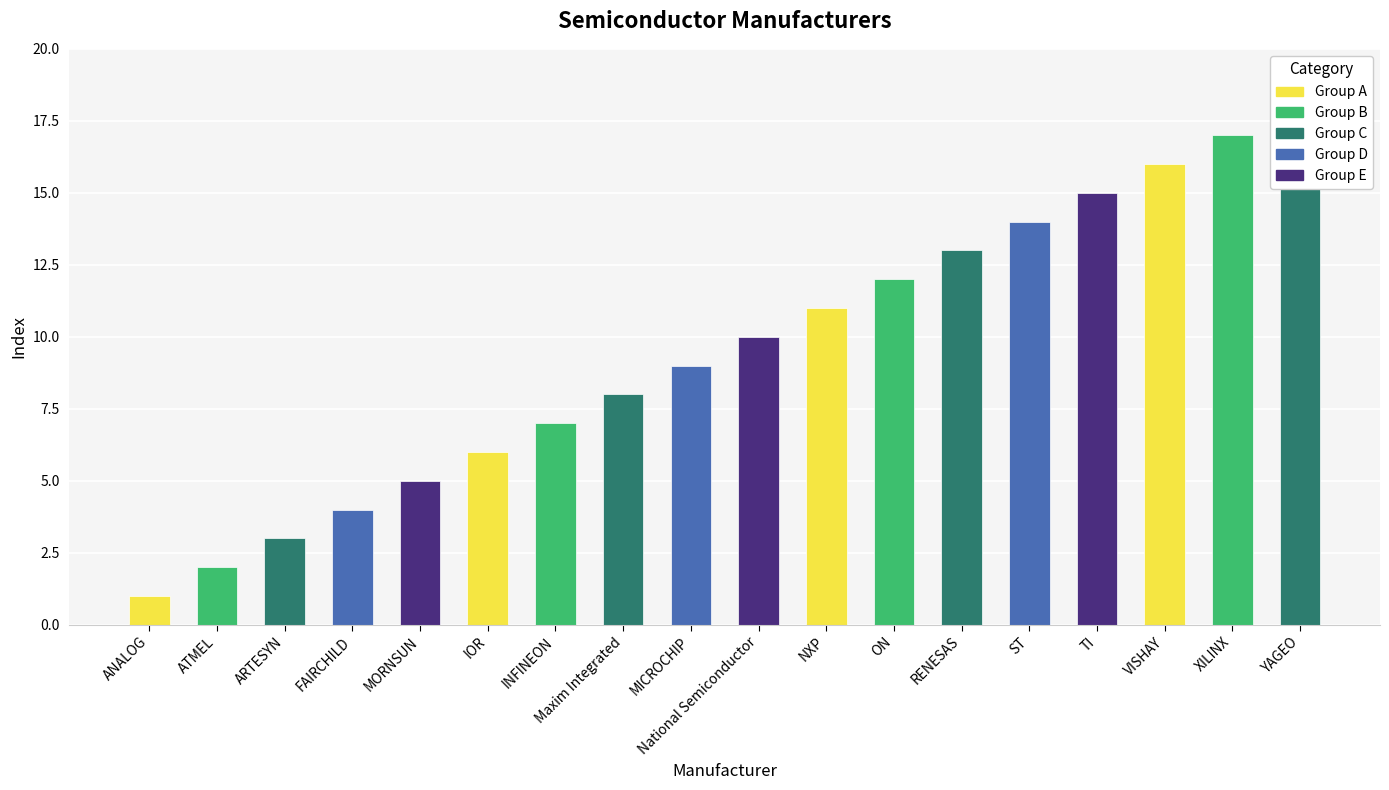

Between Maxim Integrated and MICROCHIP, which is larger?

MICROCHIP